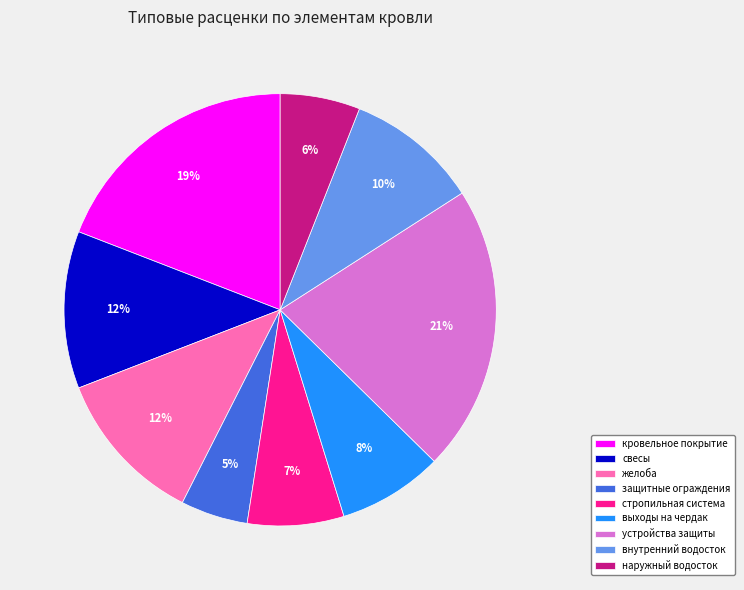

Is the sum of кровельное покрытие and свесы greater than half?

No